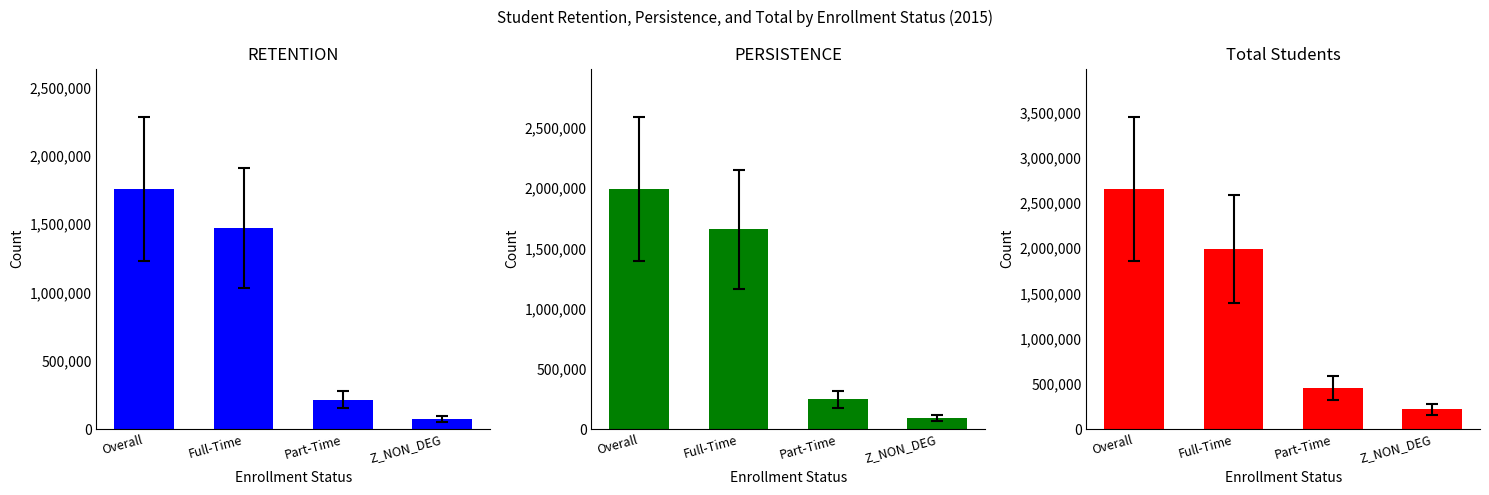

Reading left to right, list all the values displayed in this chart.

RETENTION: 1758600	1471785	214739	72076
PERSISTENCE: 1994672	1656698	245229	92745
Total Students: 2659170	1988137	454761	216272